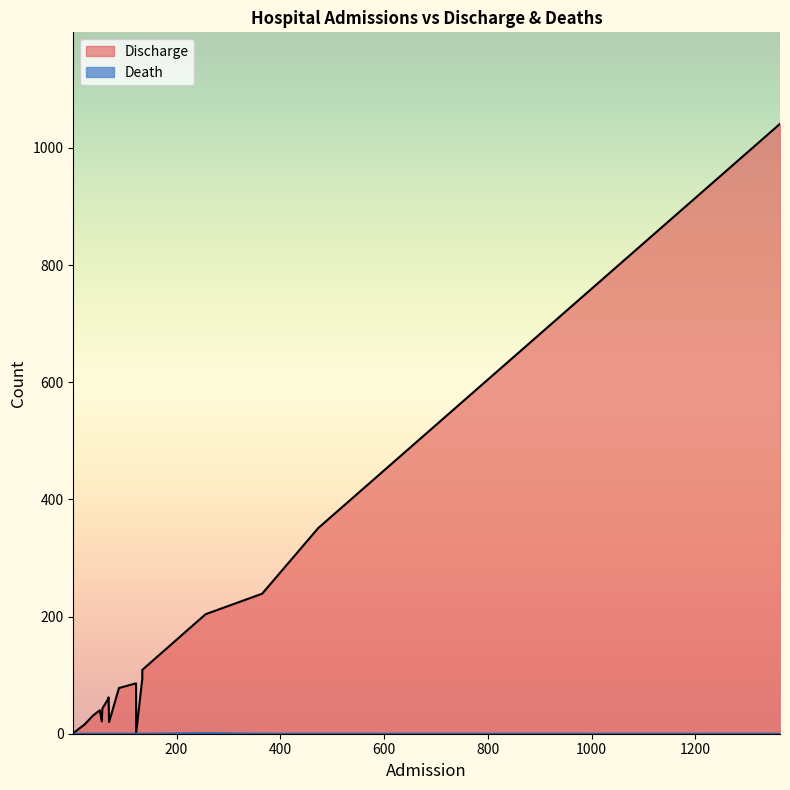

True or false: Discharge and Death cross at least once.

False